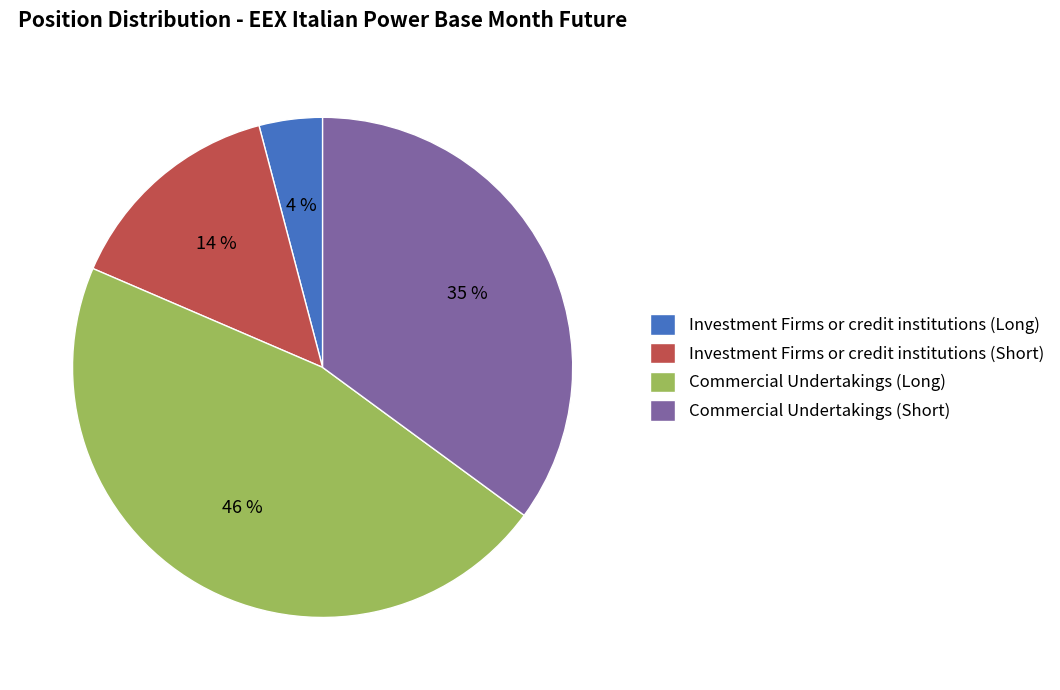

To the nearest percent, what percentage of the pie is Commercial Undertakings (Long)?

46%